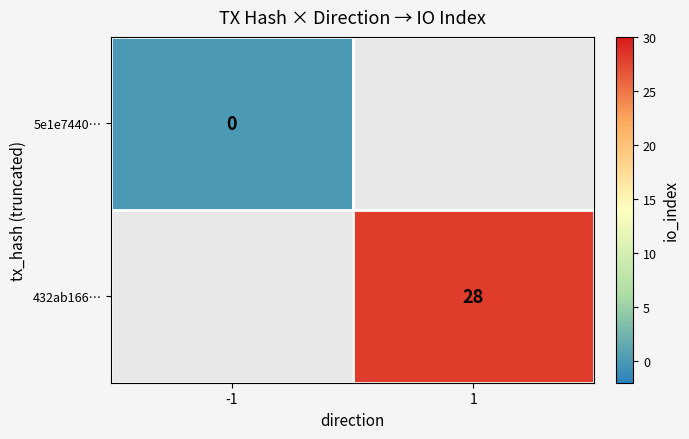

The value of 432ab166… at 1 is 28. True or false?

True